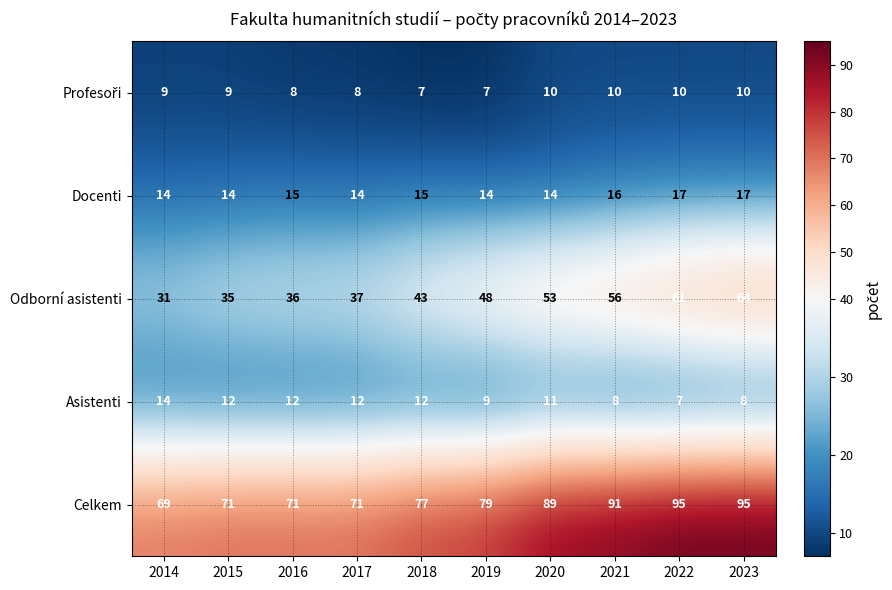

The value of Celkem at 2015 is 39. True or false?

False